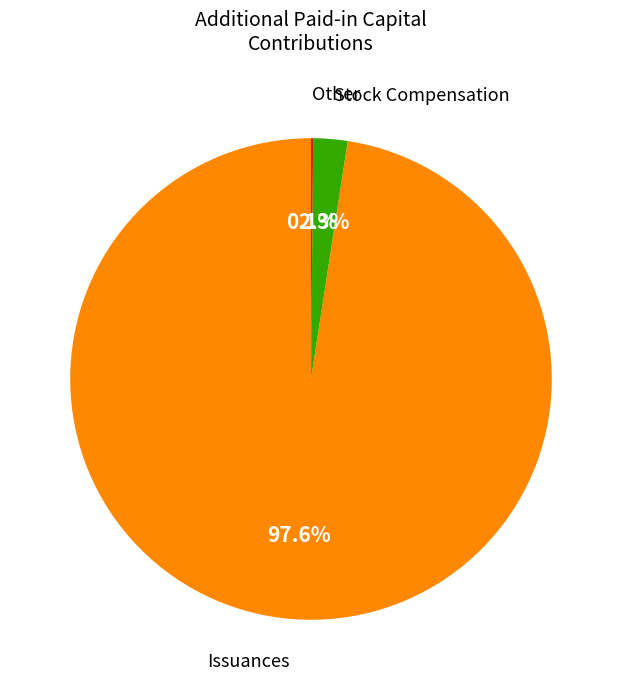

Does any single category account for the majority?

Yes